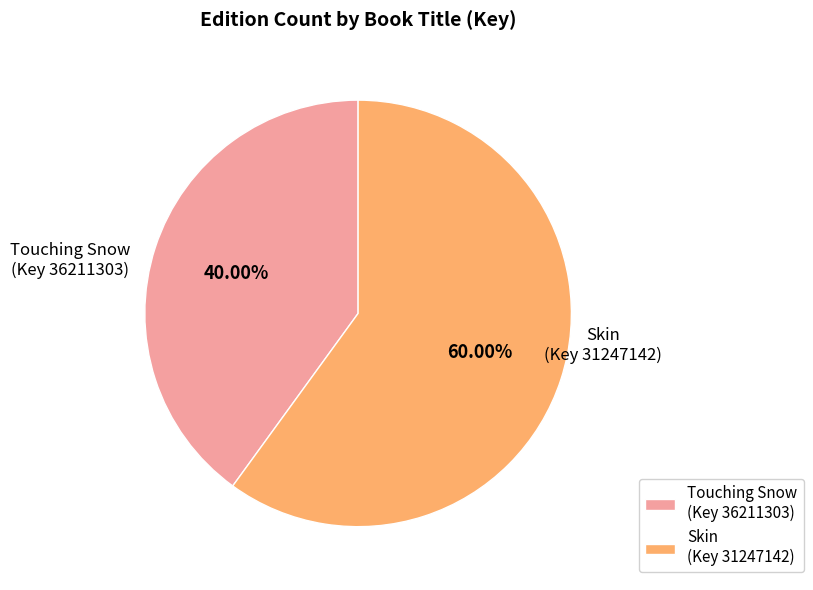

Which has a higher value, Skin (Key 31247142) or Touching Snow (Key 36211303)?

Skin (Key 31247142)